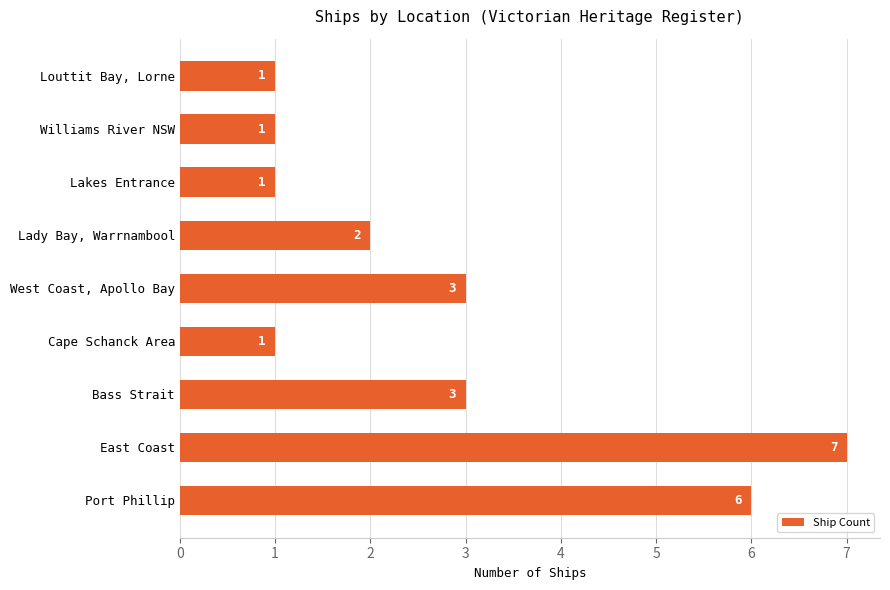

Between East Coast and West Coast, Apollo Bay, which is larger?

East Coast